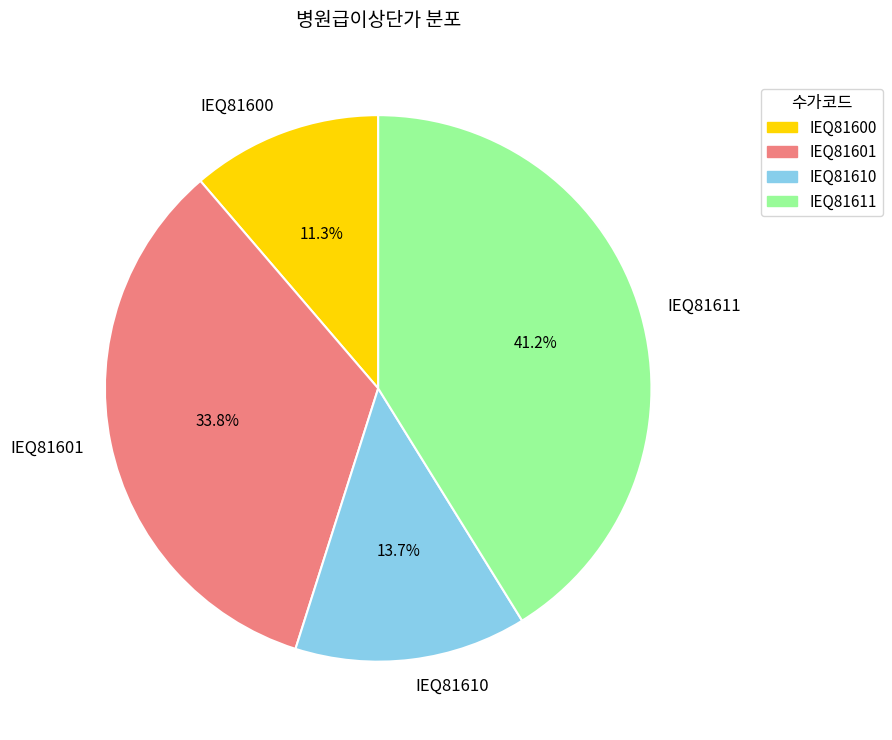

What percentage is the IEQ81611 slice, to the nearest percent?

41%